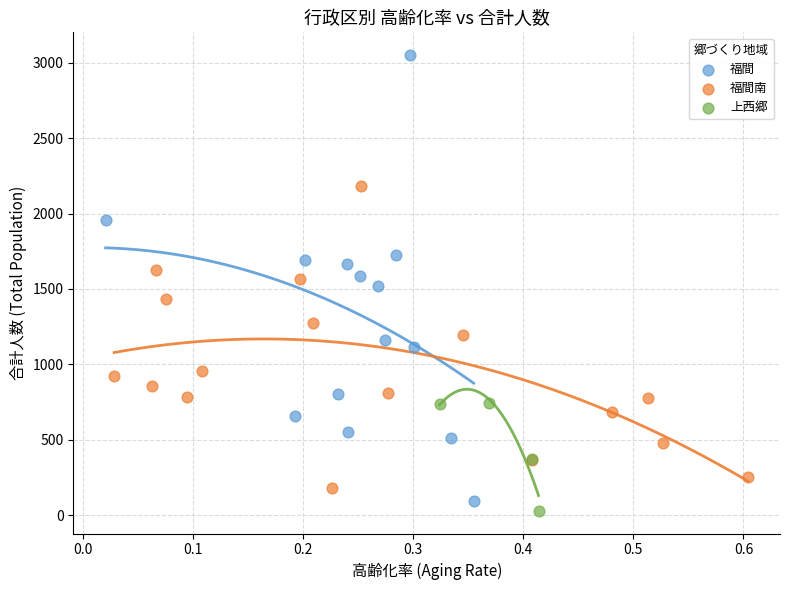

Which series contains the highest Y value?

福間